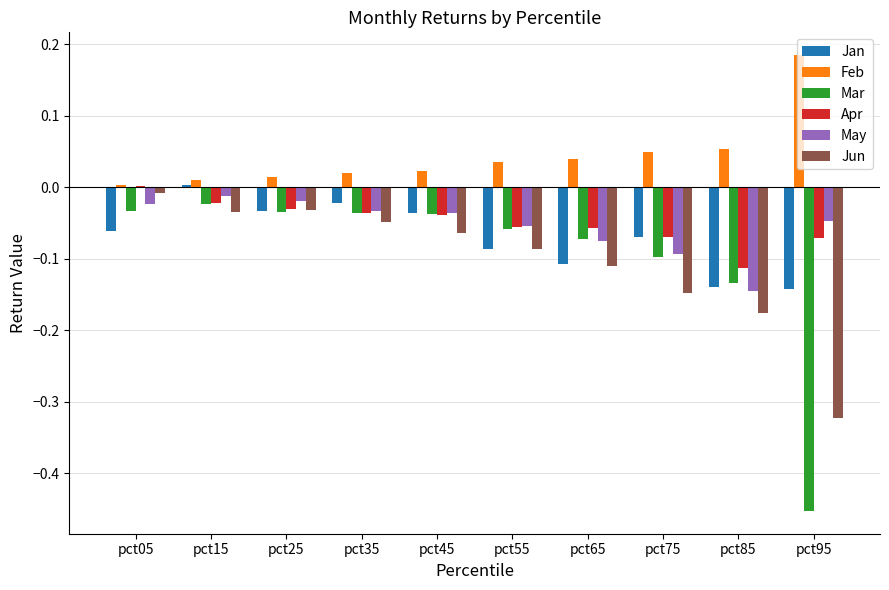

At which category does the chart reach its peak across all series?

pct95